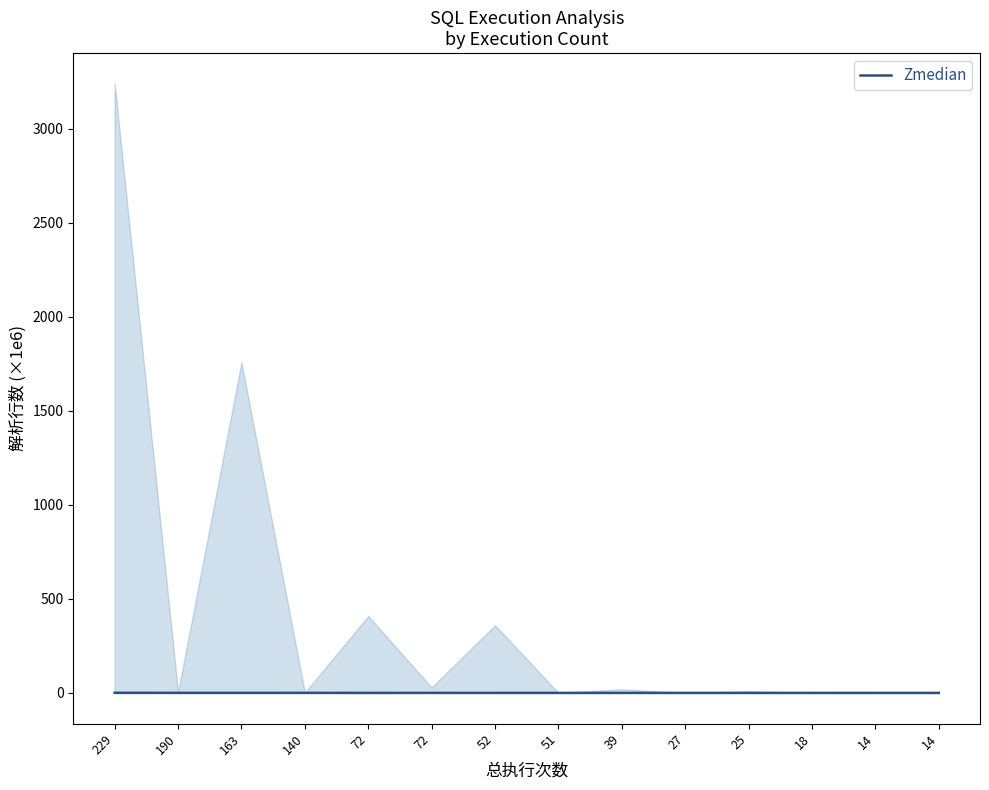

Which category has the highest value across all series?

229